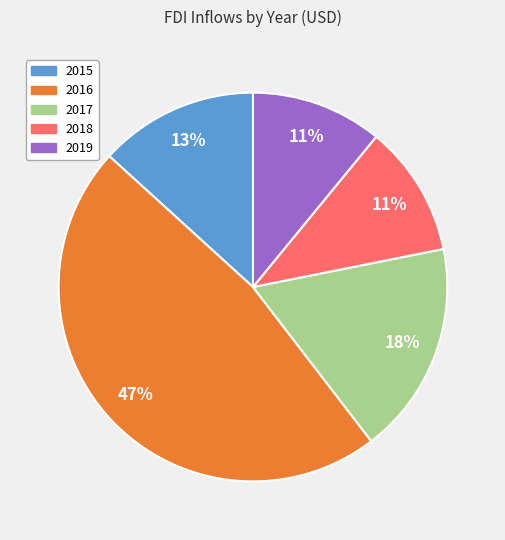

True or false: 2016 accounts for 47% of the total.

True